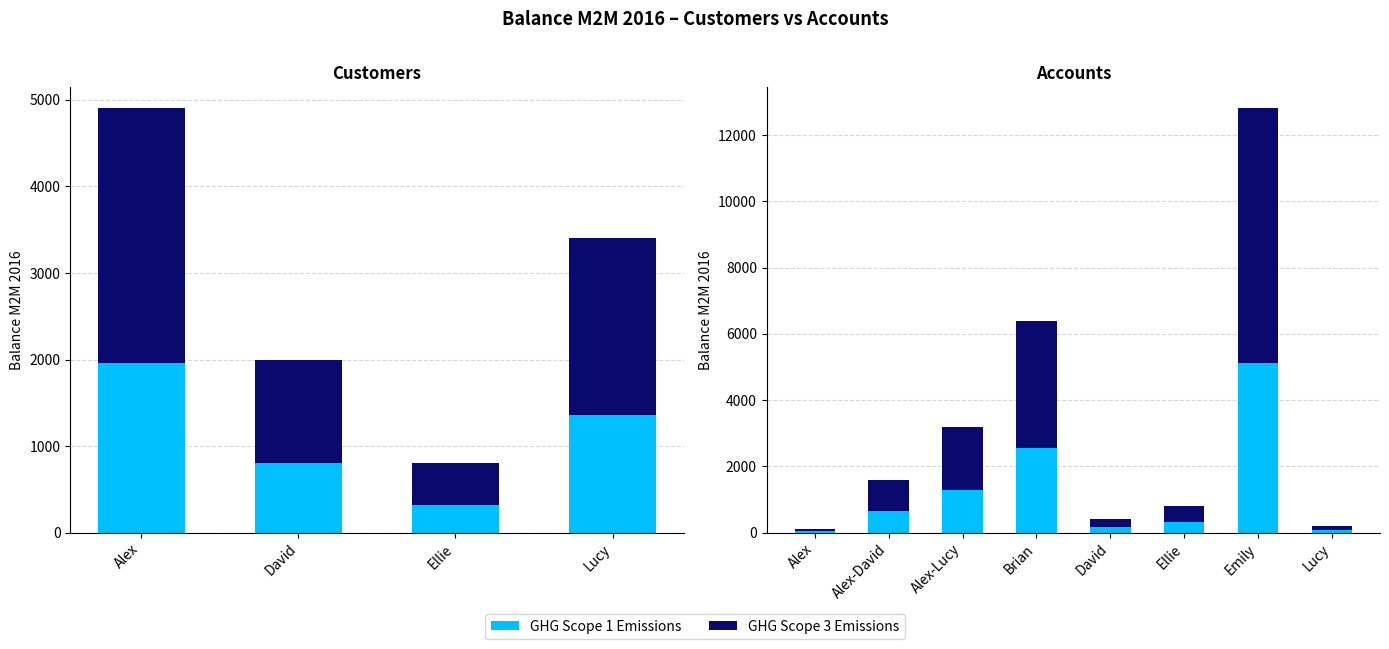

List the series in order of their peak value, lowest first.

GHG Scope 1 Emissions, GHG Scope 3 Emissions